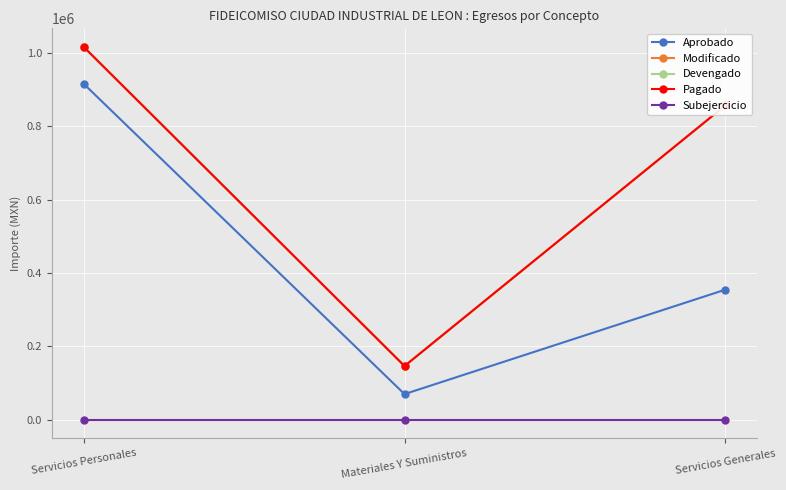

Does the chart have visible grid lines?

Yes